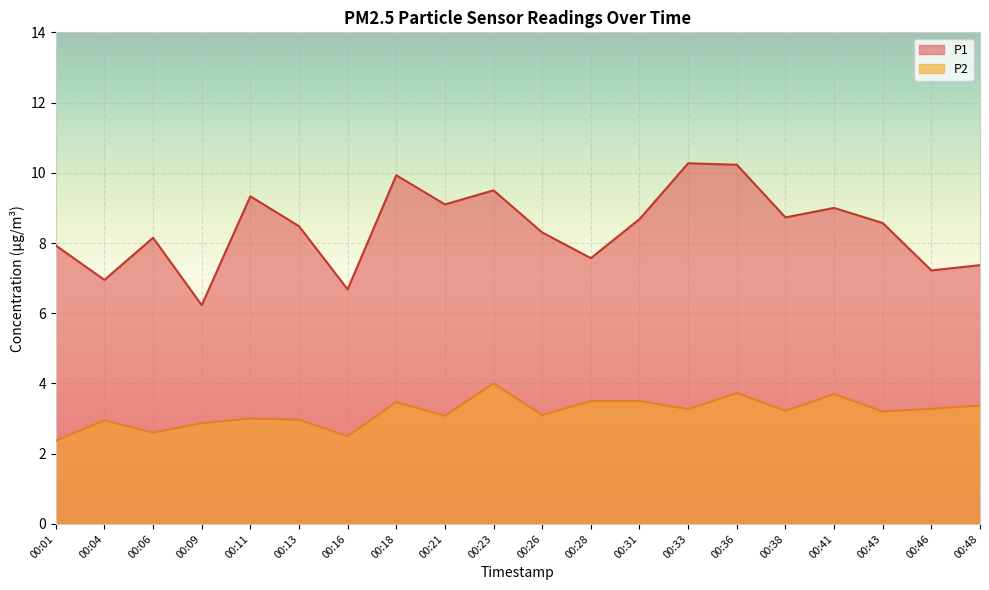

What is the difference between the second highest and minimum values in the P2 series?

1.4